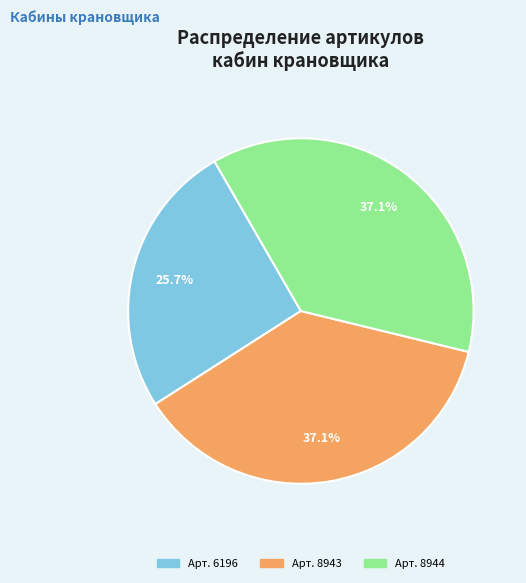

Is there any slice that represents more than half of the pie?

No